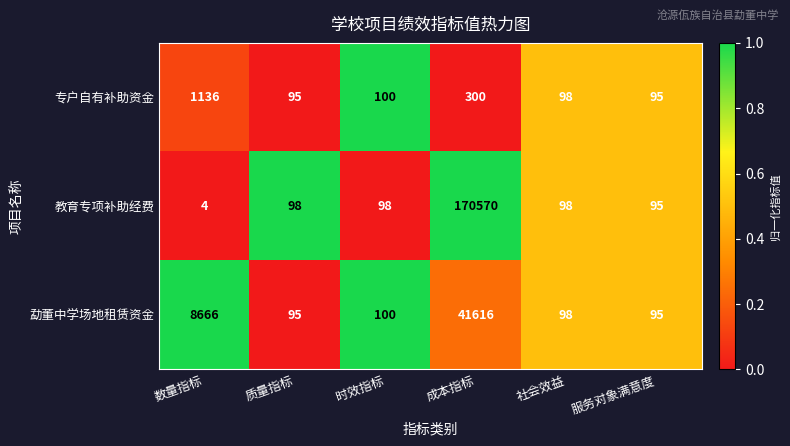

What is the difference between the second highest and minimum values in the 专户自有补助资金 series?

205